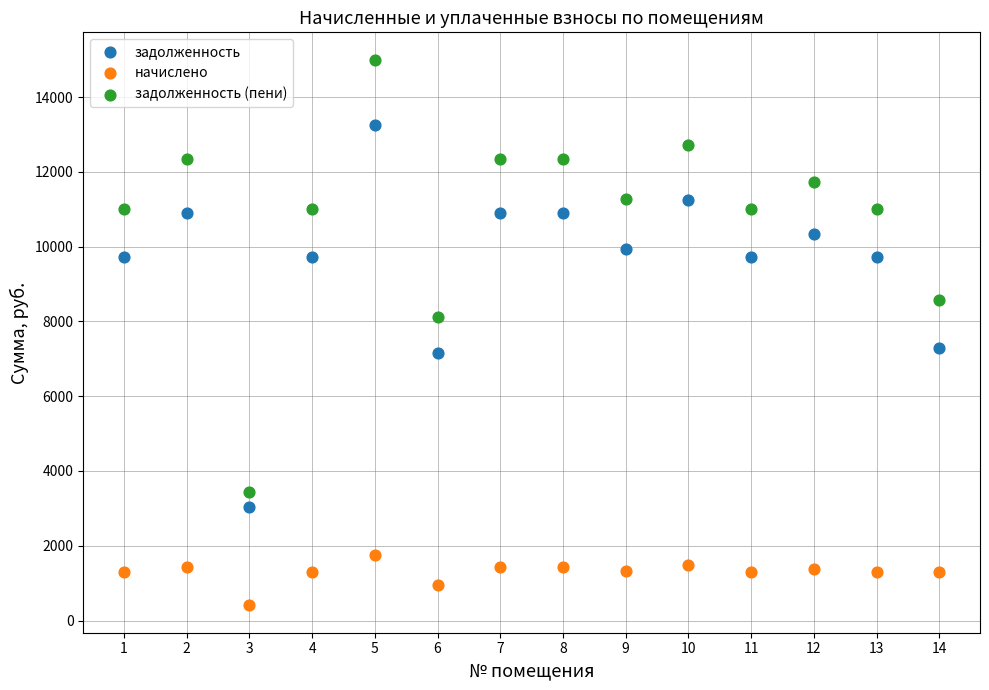

What are all the series names shown in the legend?

задолженность, начислено, задолженность (пени)